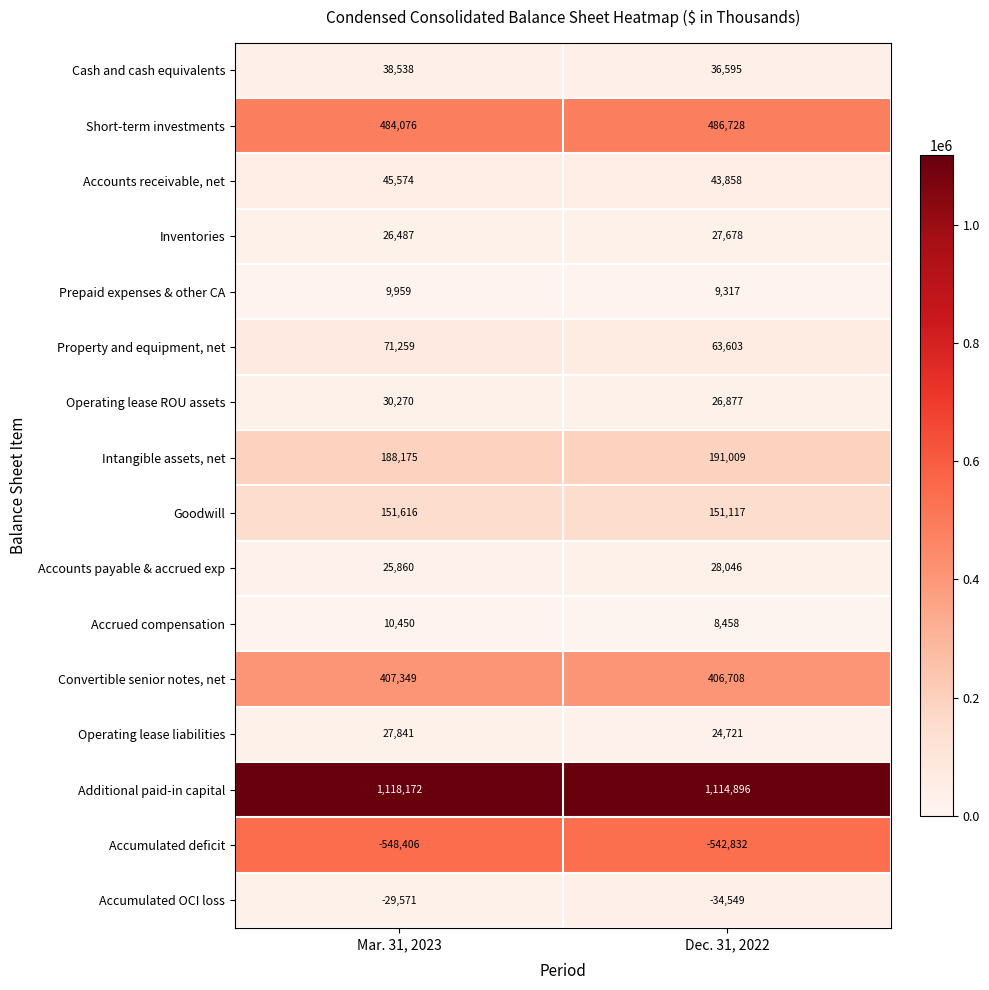

List the series in order of their peak value, lowest first.

Accumulated deficit, Accumulated OCI loss, Prepaid expenses & other CA, Accrued compensation, Inventories, Operating lease liabilities, Accounts payable & accrued exp, Operating lease ROU assets, Cash and cash equivalents, Accounts receivable, net, Property and equipment, net, Goodwill, Intangible assets, net, Convertible senior notes, net, Short-term investments, Additional paid-in capital